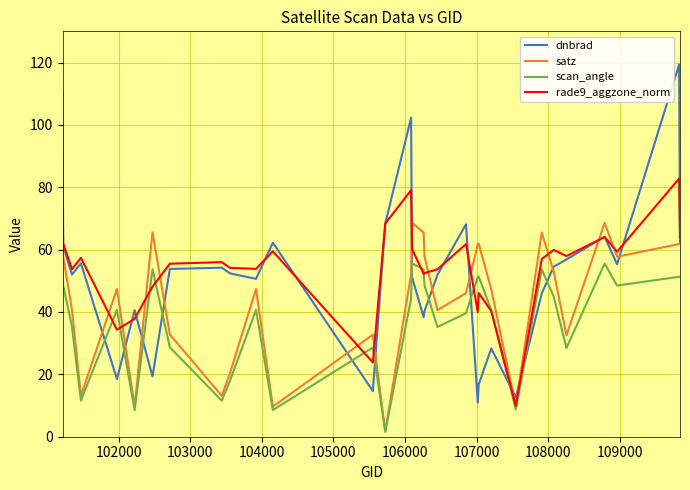

List the series in order of their peak value, lowest first.

scan_angle, satz, rade9_aggzone_norm, dnbrad